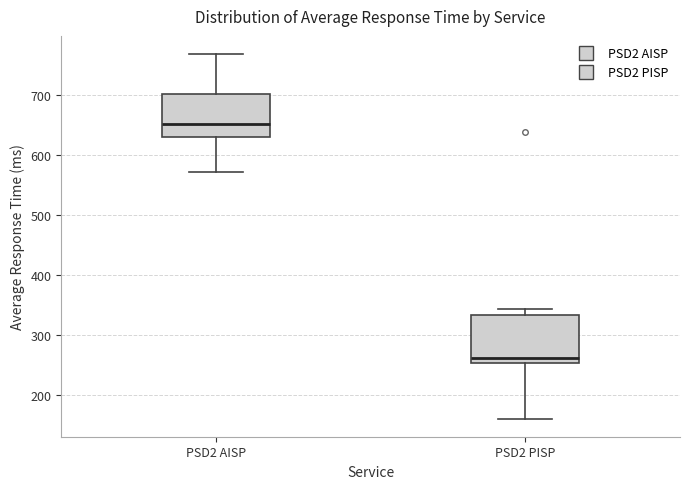

Which box has the highest median line?

PSD2 AISP